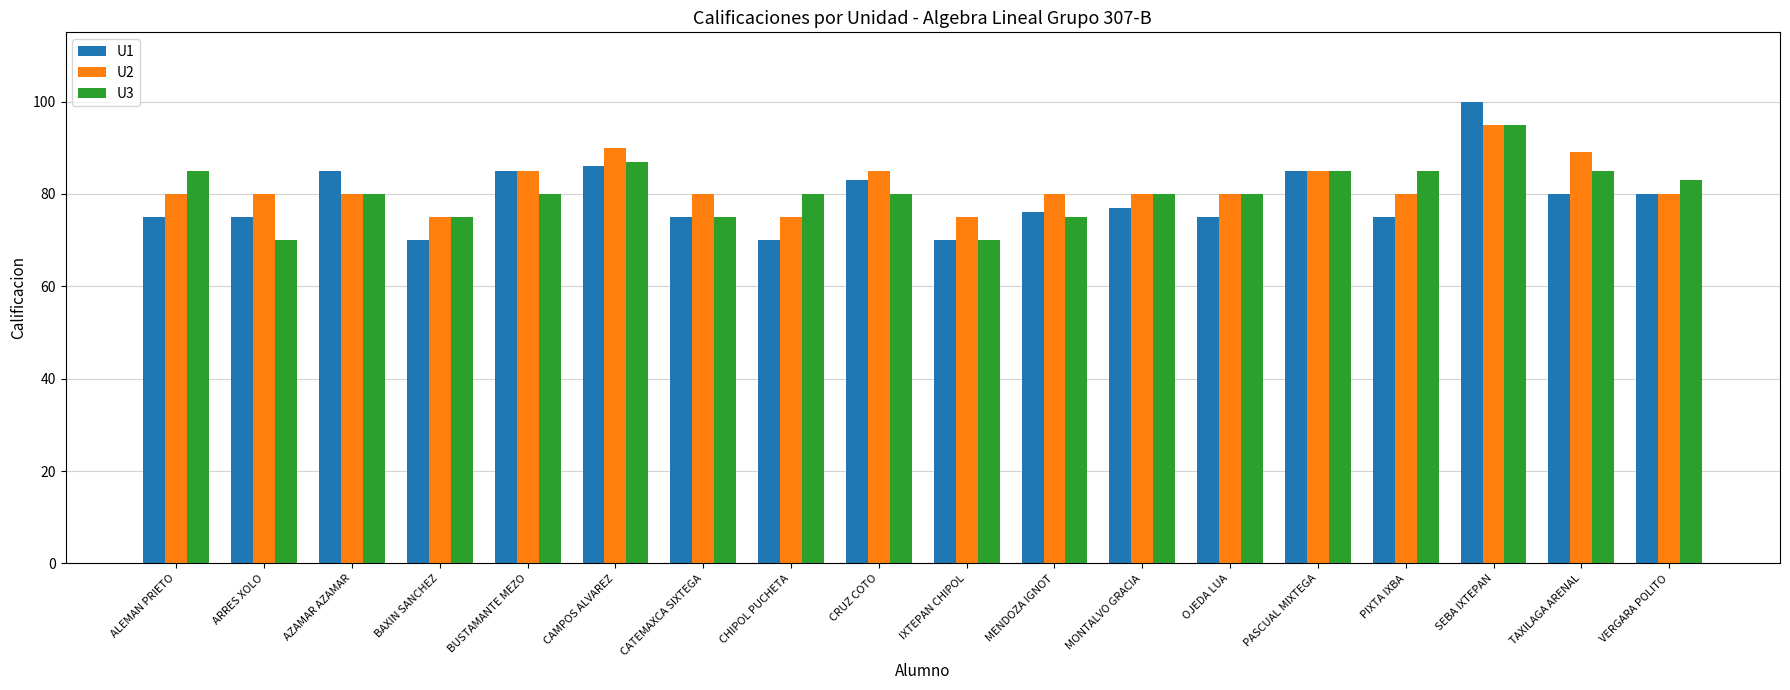

Does the chart contain any negative values?

No